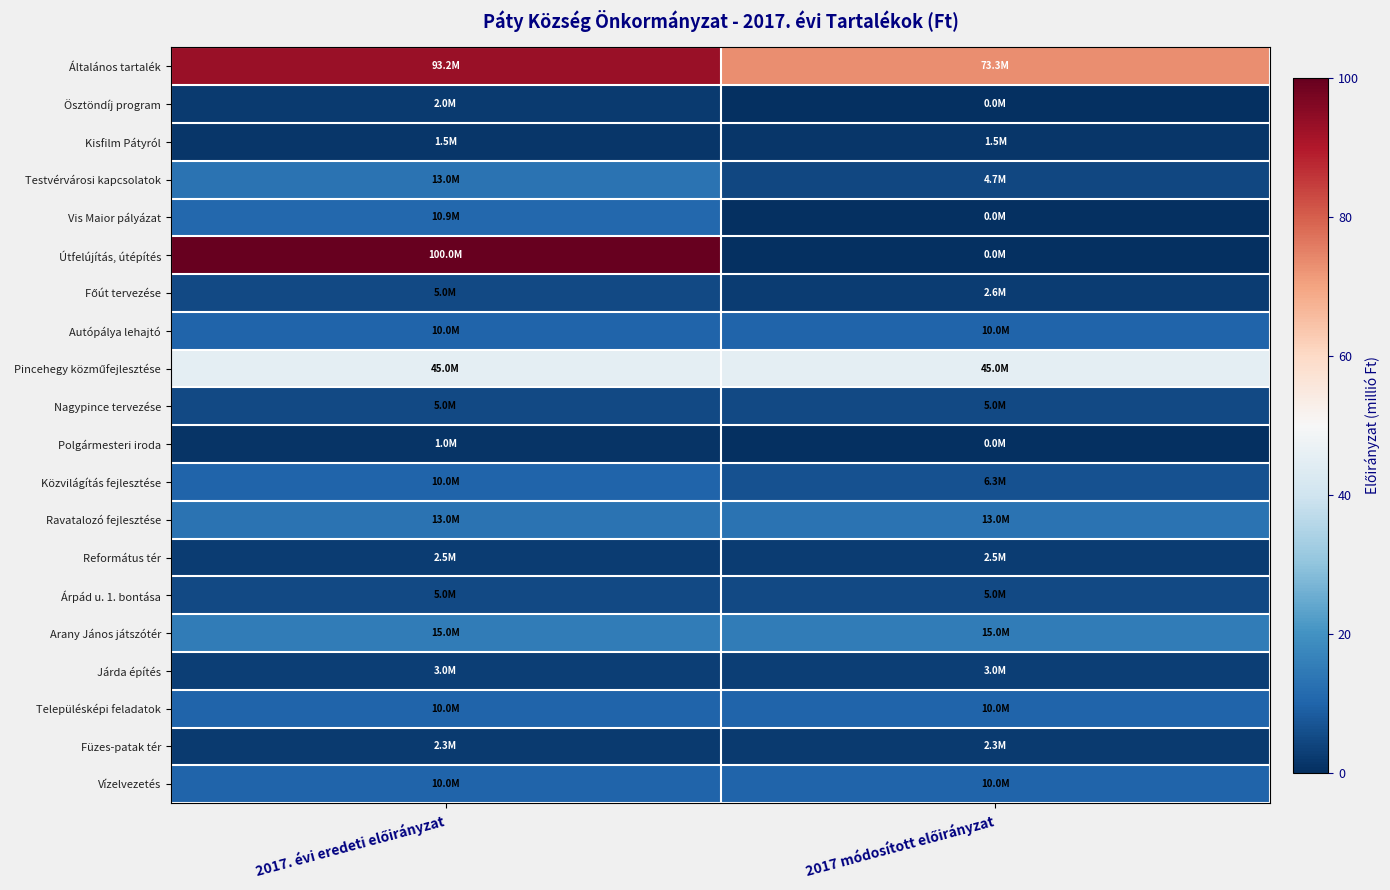

At how many categories does at least one series exceed 76?

1